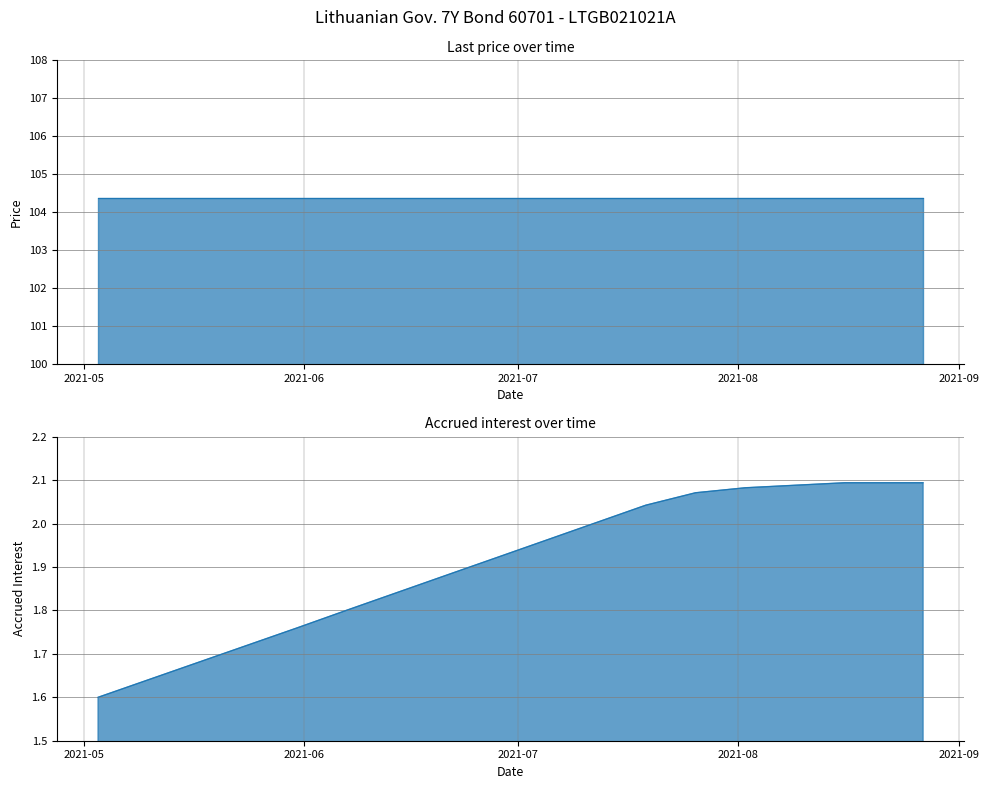

Between 2021-08-16 and 2021-07-05, which is larger?

2021-08-16